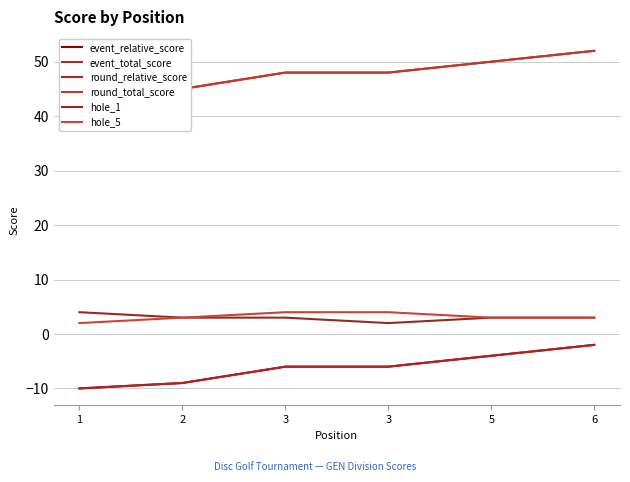

In hole_1, how many points are lower than both neighbors (excluding endpoints)?

1